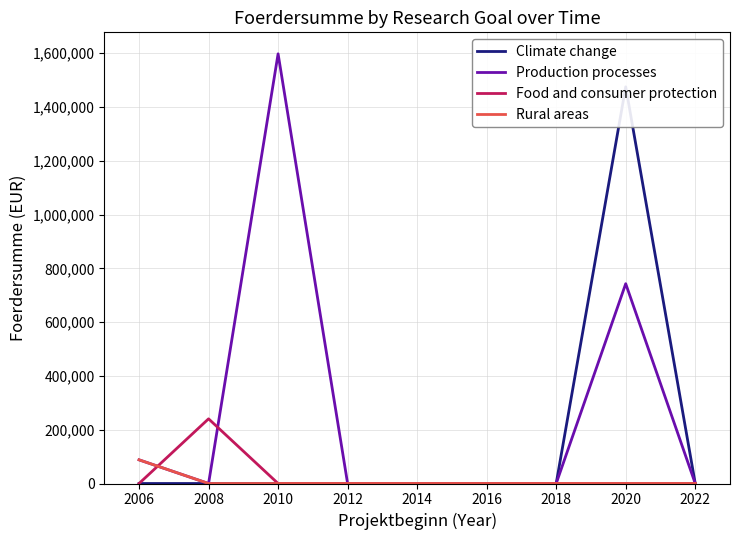

The value of Rural areas at 2022 is 0. True or false?

True